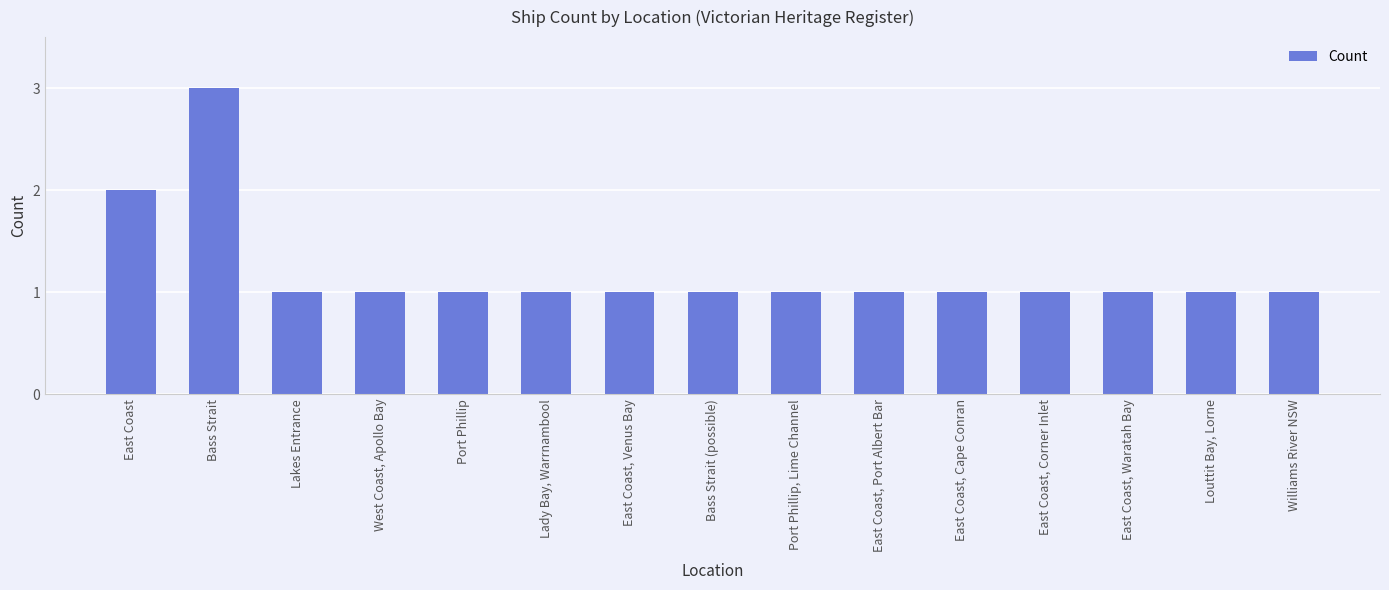

Is it true that the value at Louttit Bay, Lorne is 1?

True